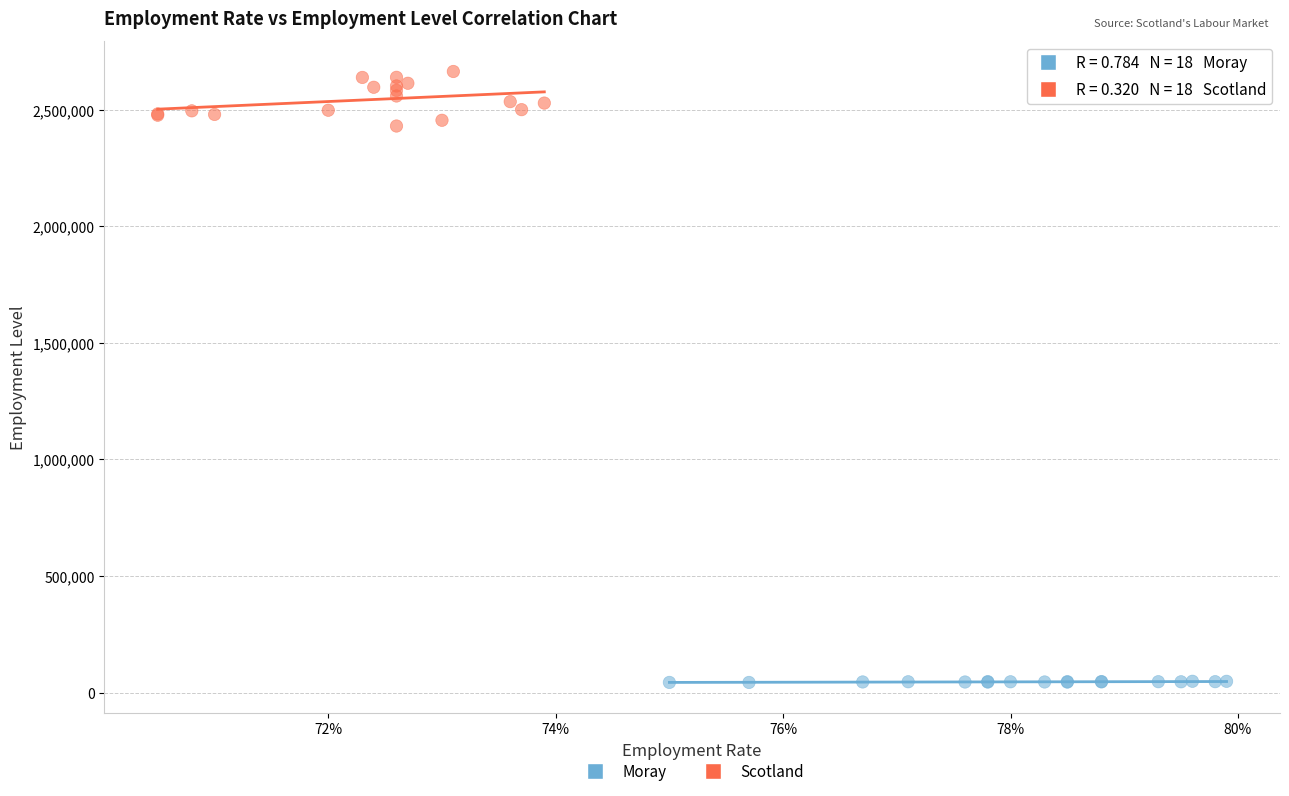

Which series reaches the maximum Y coordinate?

Scotland